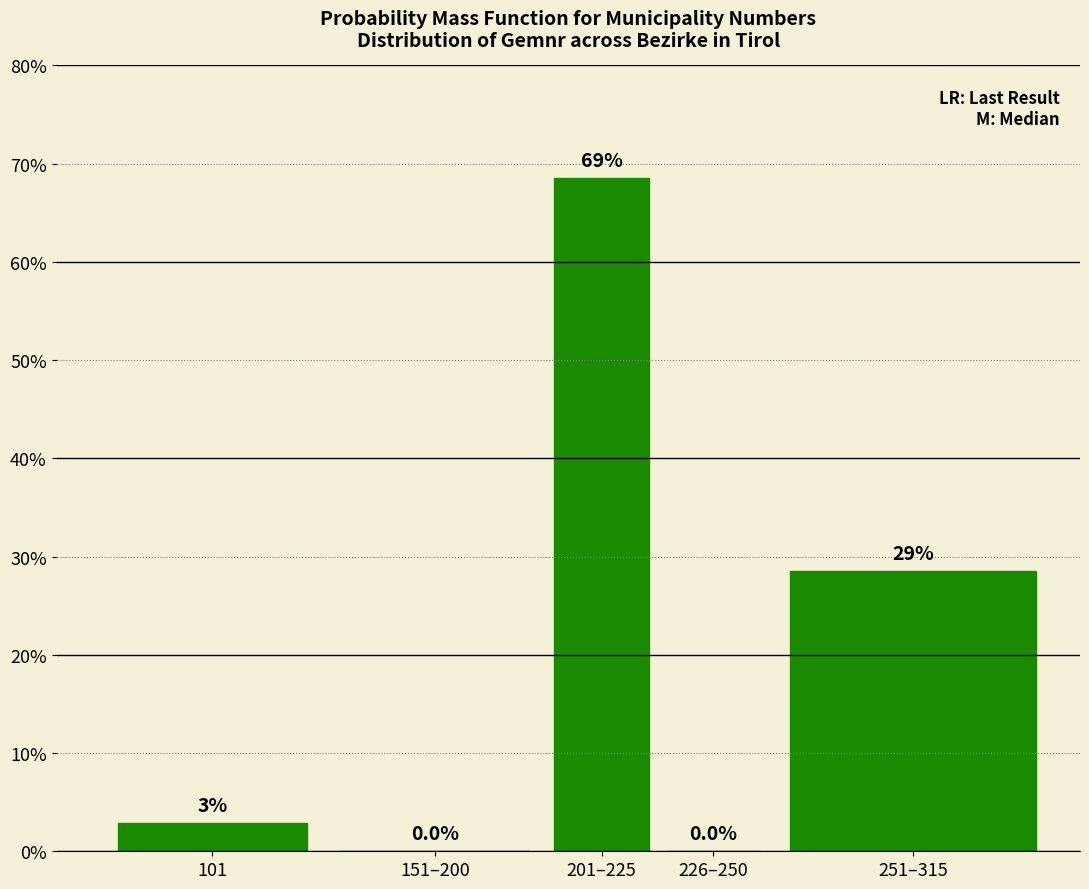

Are the bars horizontal?

No